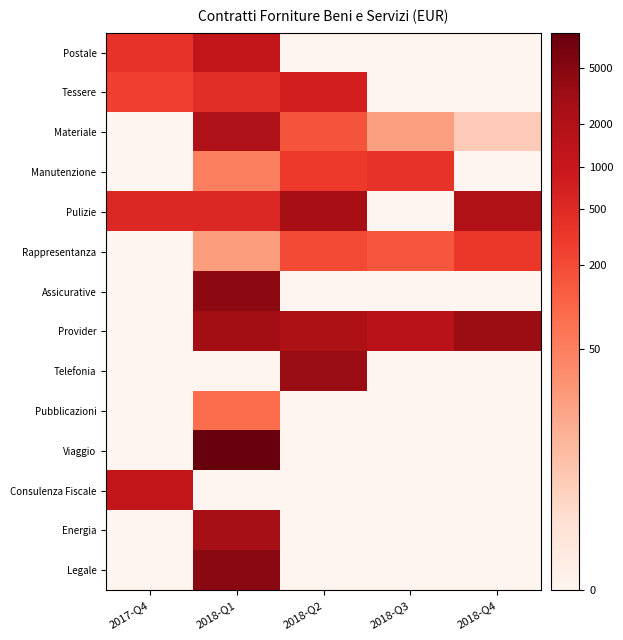

List the series in order of their peak value, lowest first.

Pubblicazioni, Rappresentanza, Manutenzione, Tessere, Consulenza Fiscale, Postale, Materiale, Pulizie, Energia, Provider, Telefonia, Assicurative, Legale, Viaggio